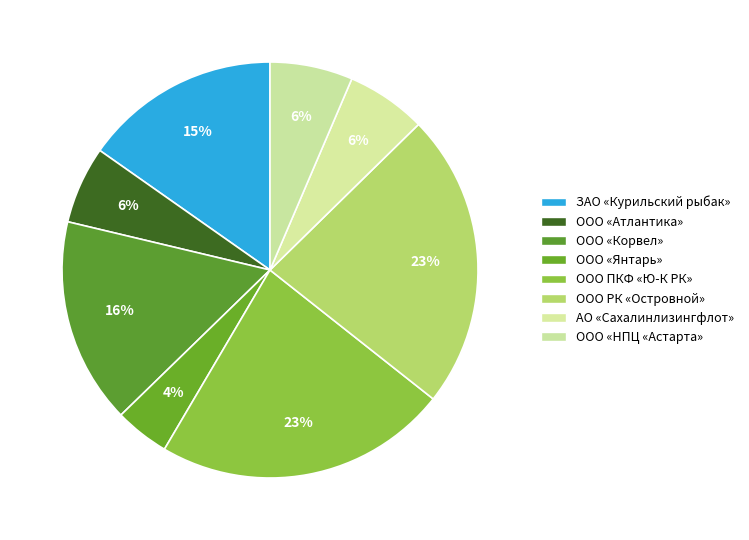

Which category has the smallest portion of the pie?

ООО «Янтарь»